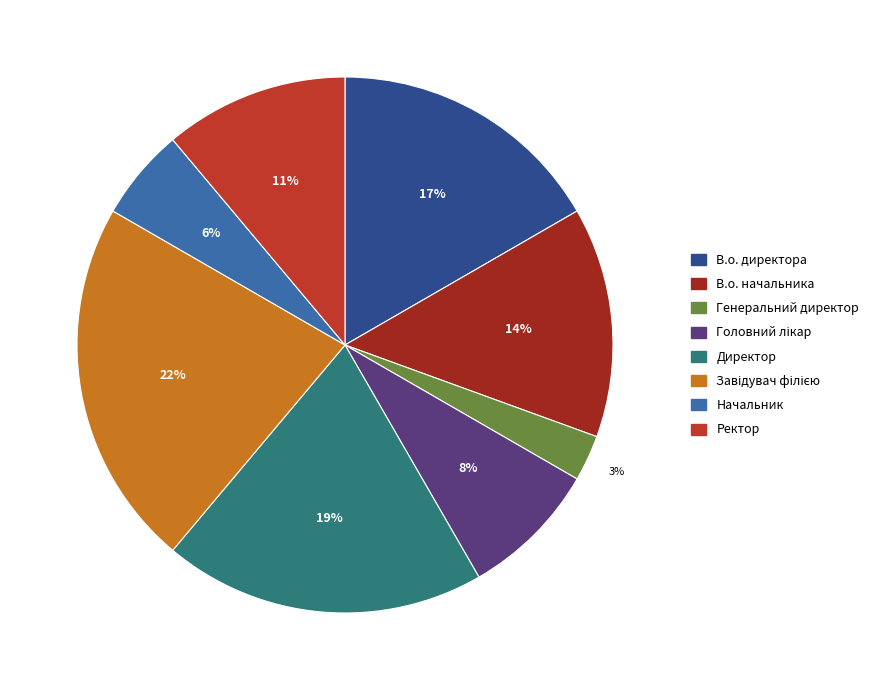

Between В.о. начальника and Генеральний директор, which is larger?

В.о. начальника